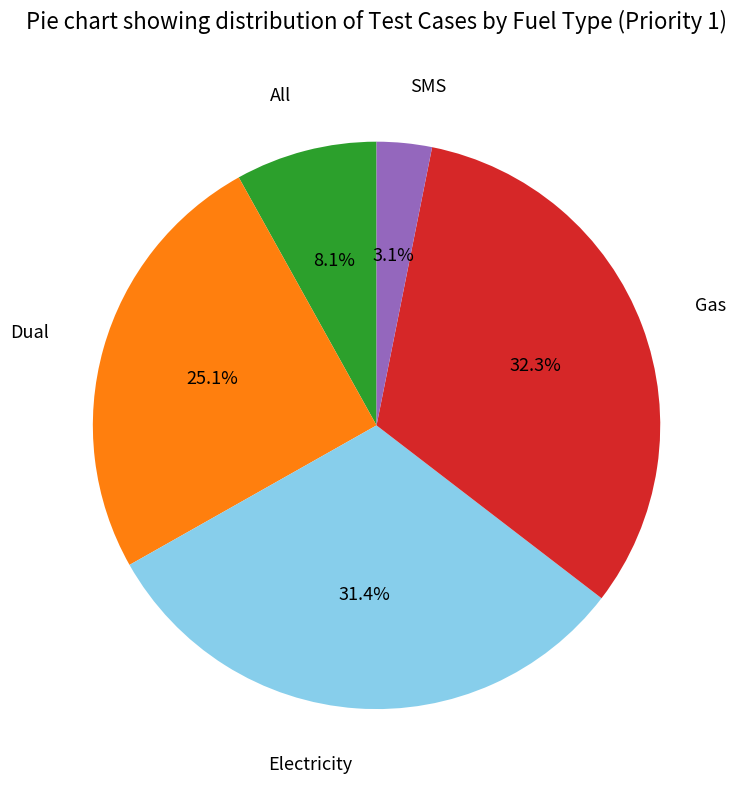

Do Electricity and SMS together represent more than half of the pie?

No